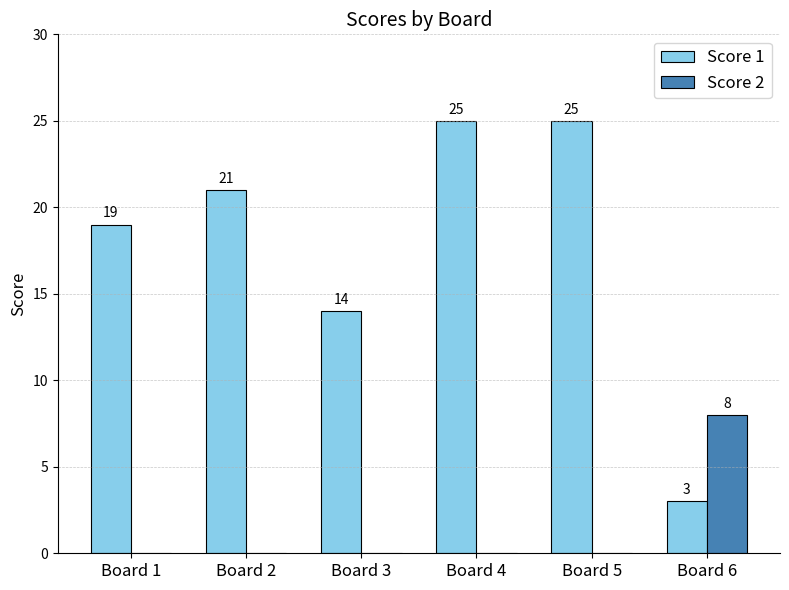

What are all the series names shown in the legend?

Score 1, Score 2